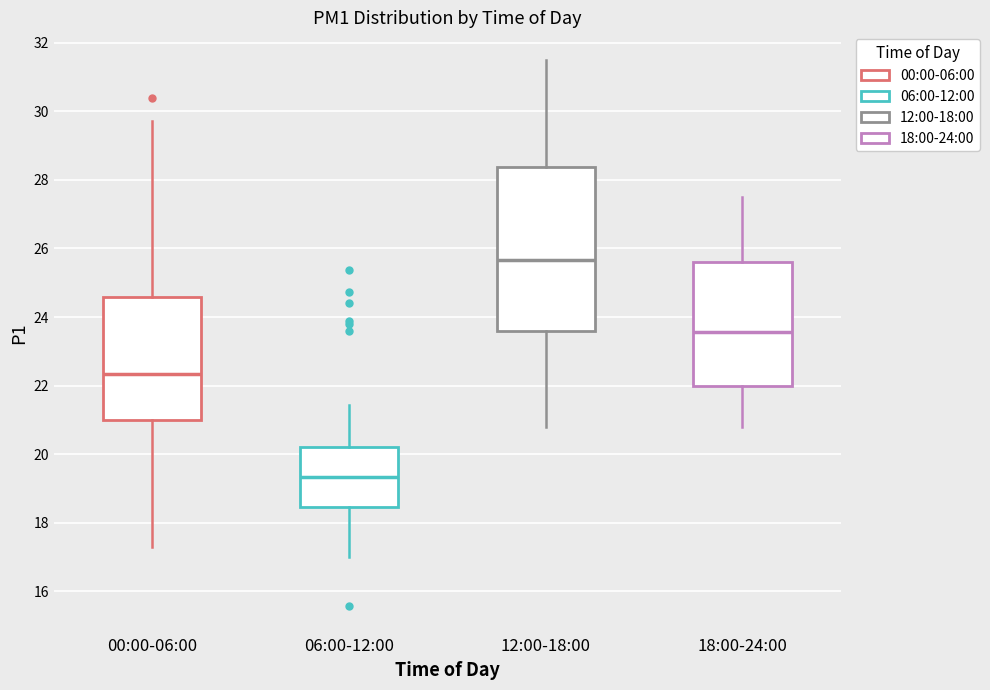

Reading left to right, read every box against the y-axis: the position of its median line, the range the box covers, and the ends of its whiskers. The values are not printed on the chart, so give them approximately, as read against the axis.

00:00-06:00: median 22.4, box 21.0 to 24.6, whiskers 17.4 to 29.8
06:00-12:00: median 19.4, box 18.4 to 20.2, whiskers 17.0 to 21.4
12:00-18:00: median 25.6, box 23.6 to 28.4, whiskers 20.8 to 31.6
18:00-24:00: median 23.6, box 22.0 to 25.6, whiskers 20.8 to 27.6